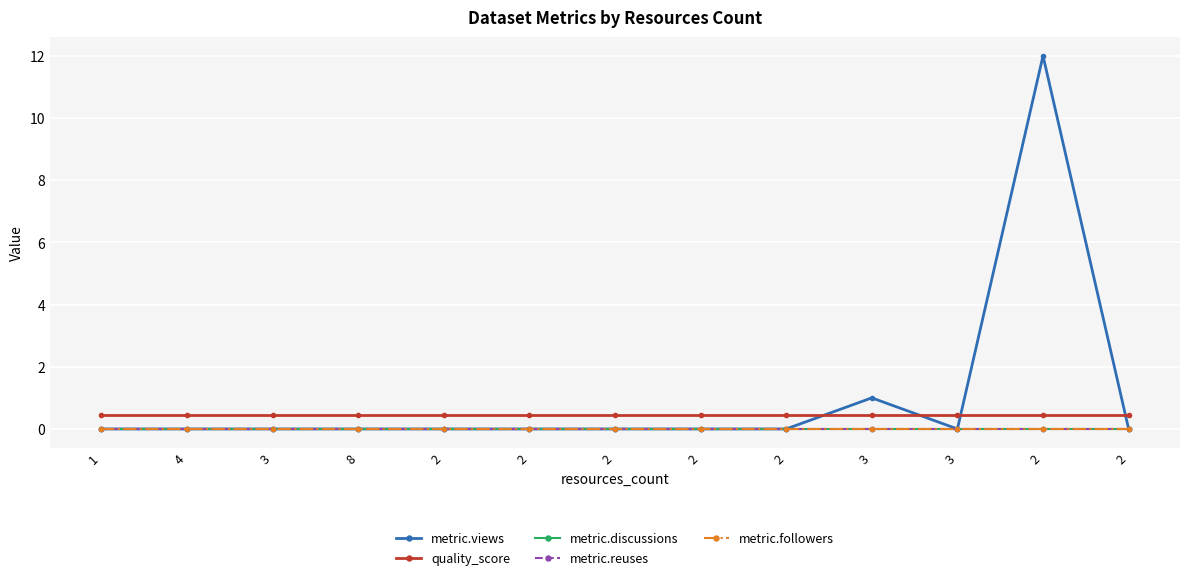

Is this an area chart (filled region under the line)?

No